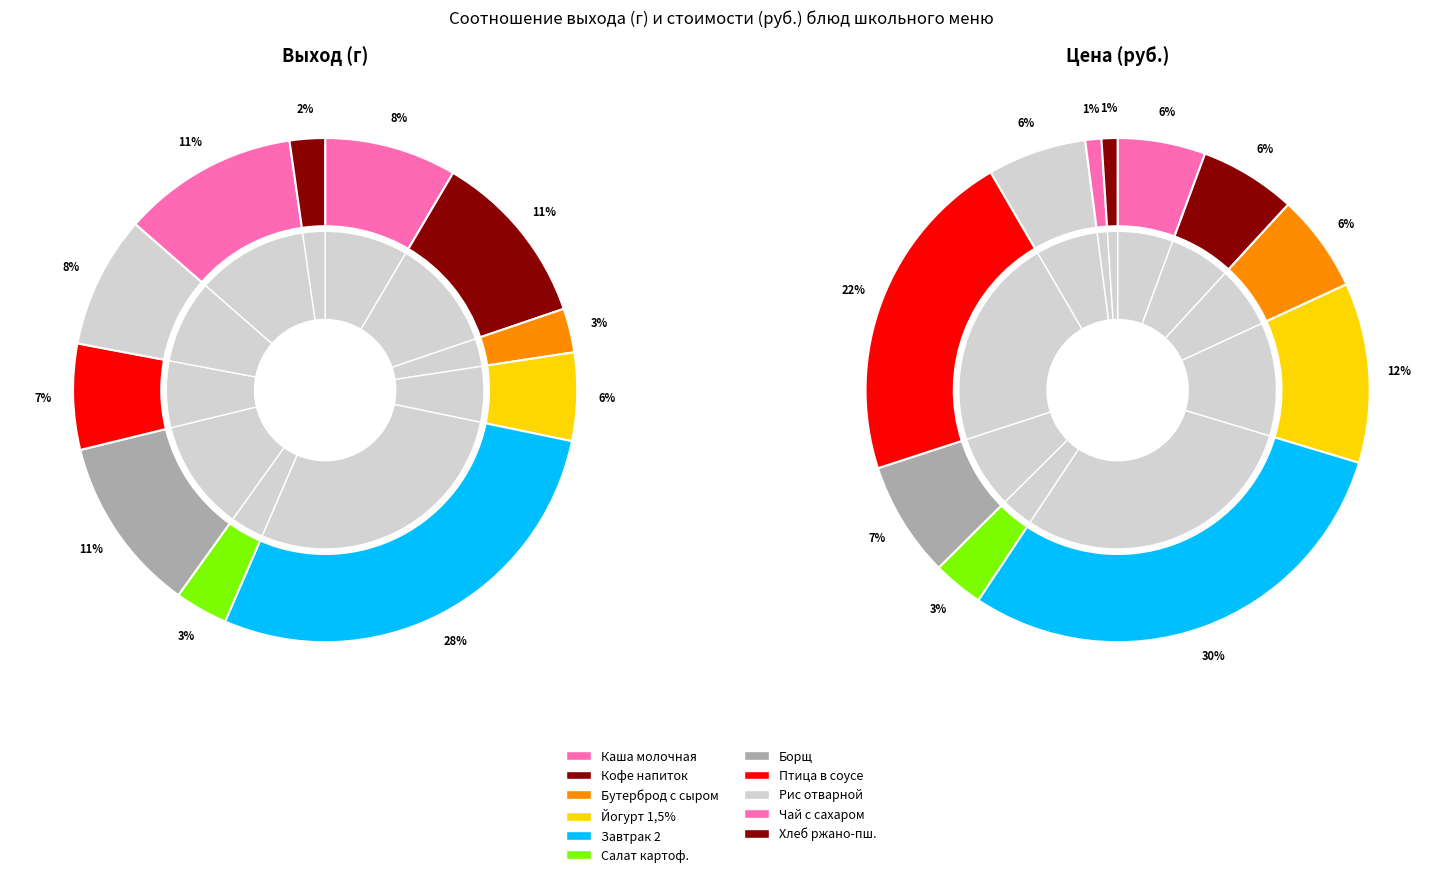

True or false: Чай с сахаром accounts for 11% of the total.

True